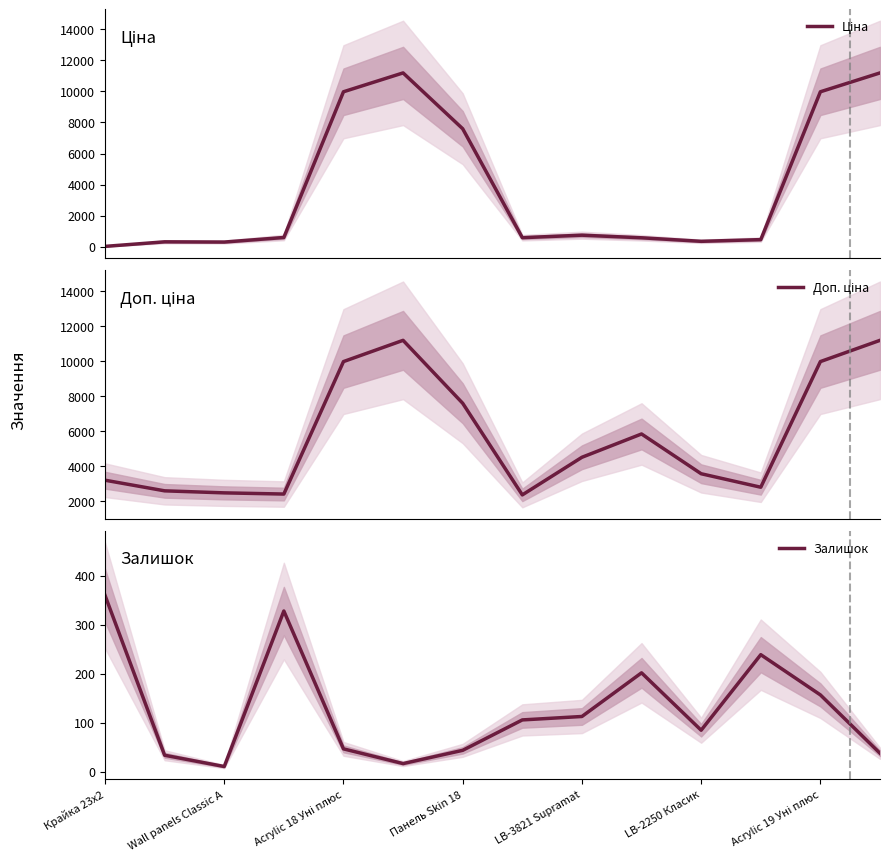

What is the difference between the highest and lowest values at Крайка 23x2?

3172.9